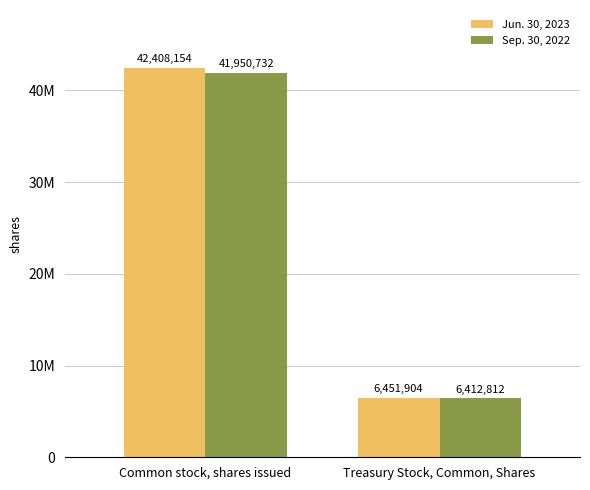

What is the difference between the maximum and minimum values in the Sep. 30, 2022 series?

35537920